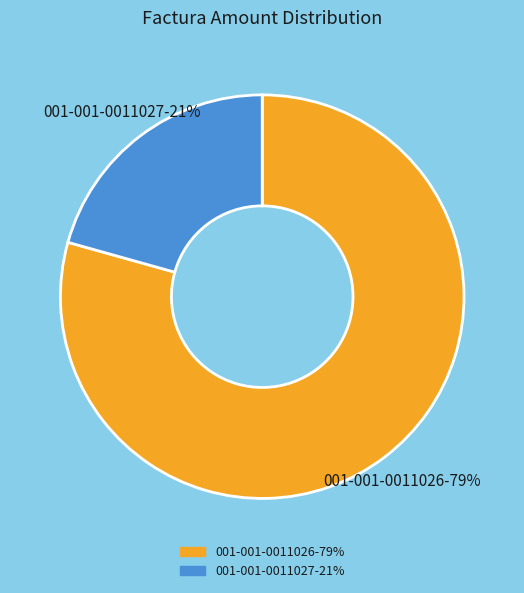

How many segments does this pie chart have?

2